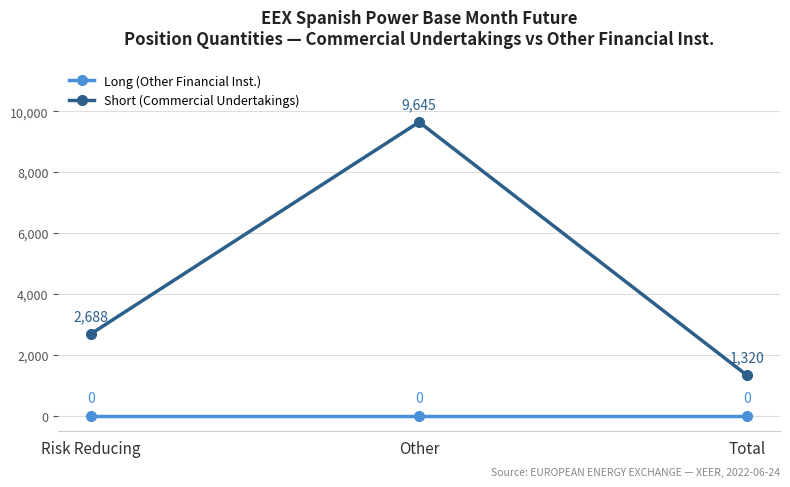

Reading left to right, transcribe all the data shown in this chart.

Long (Other Financial Inst.): 0	0	0
Short (Commercial Undertakings): 2688	9645	1320